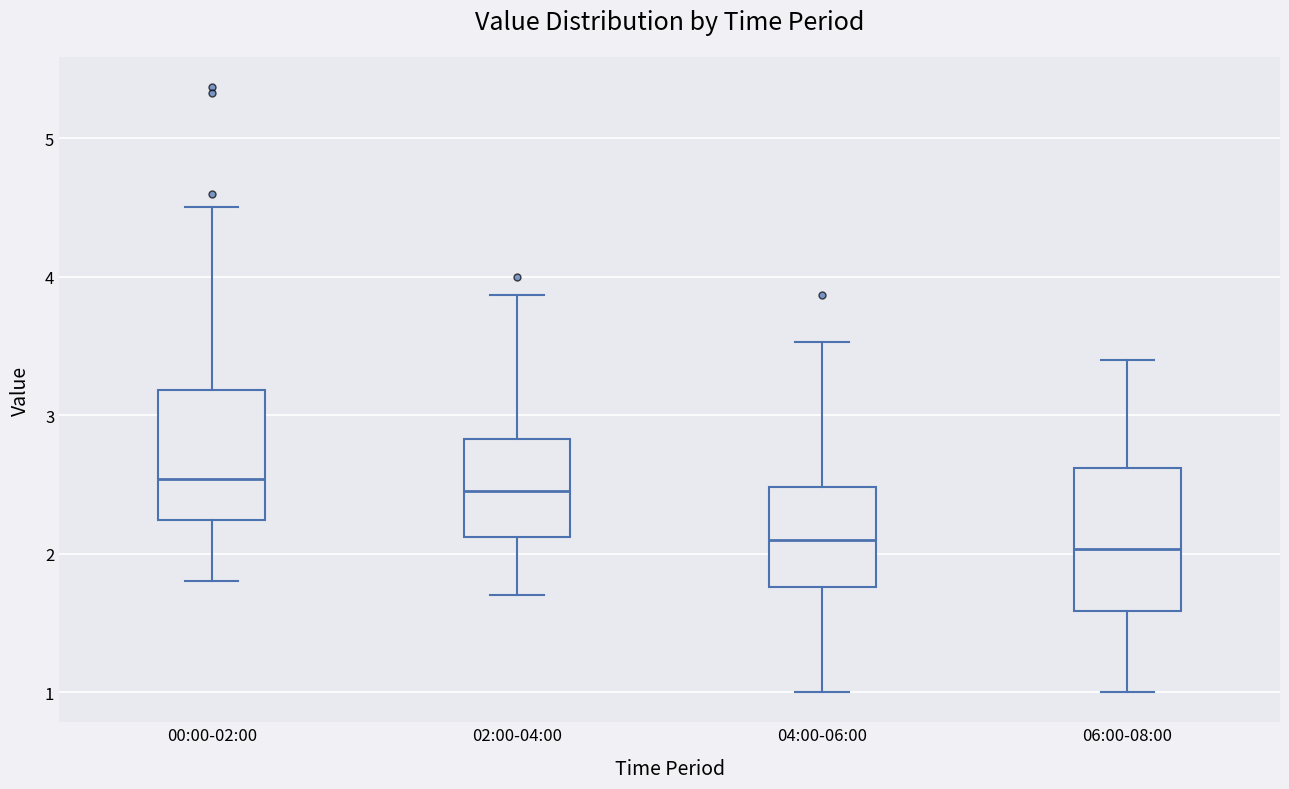

Where does the median line of the box for 00:00-02:00 sit on the y-axis? The values are not printed on the chart, so give them approximately, as read against the axis.

2.5